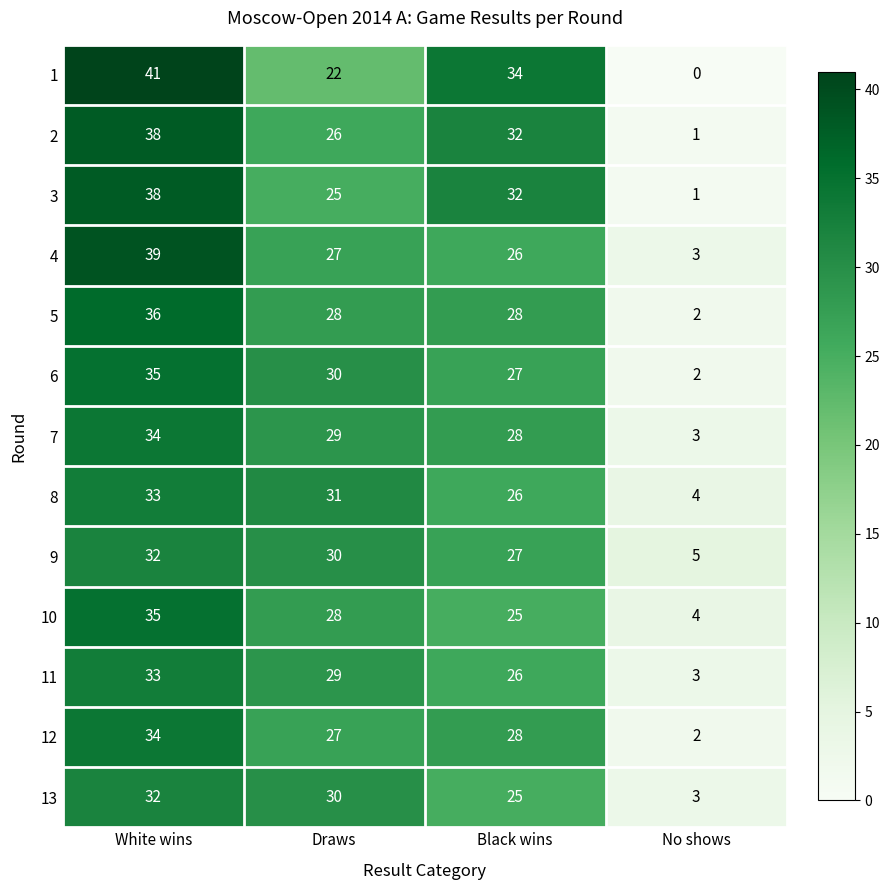

What is the spread (max minus min) of values at White wins?

9